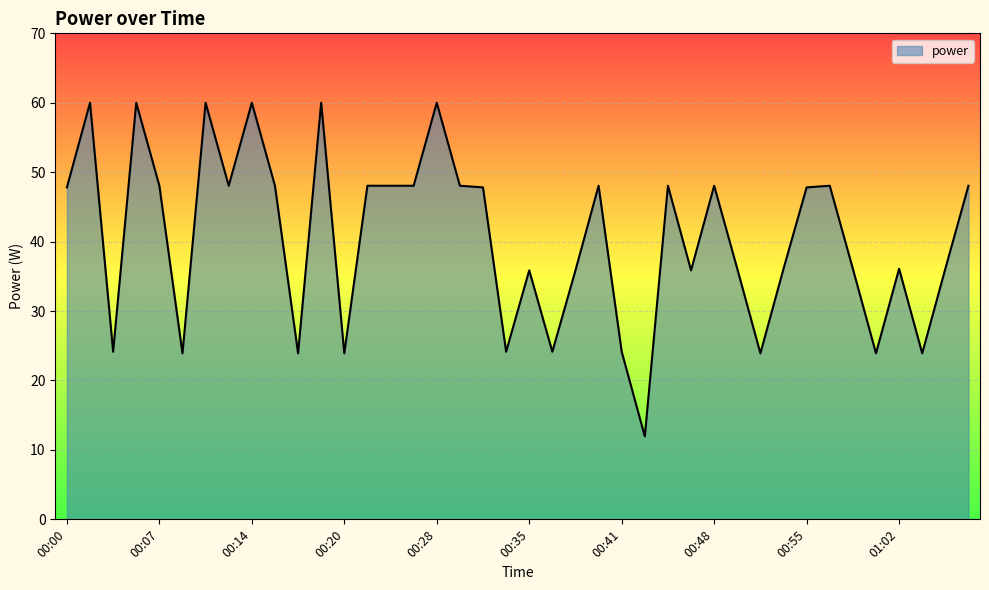

What is the difference between the second highest and second lowest values?

36.1